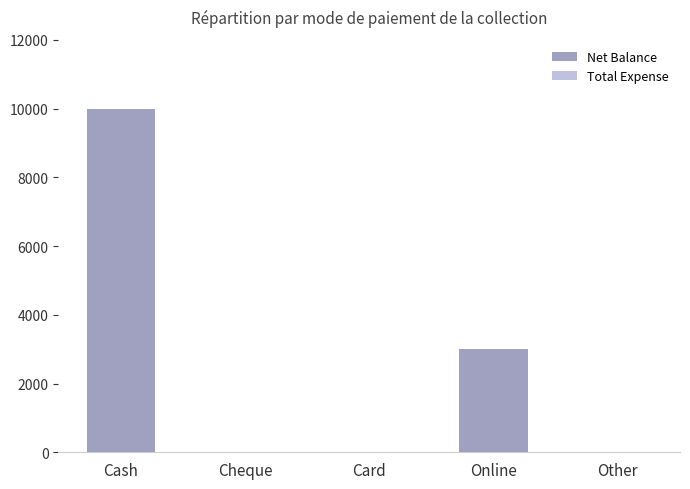

Reading left to right, transcribe all the data shown in this chart.

Cash=10000	Cheque=0	Card=0	Online=3000	Other=0